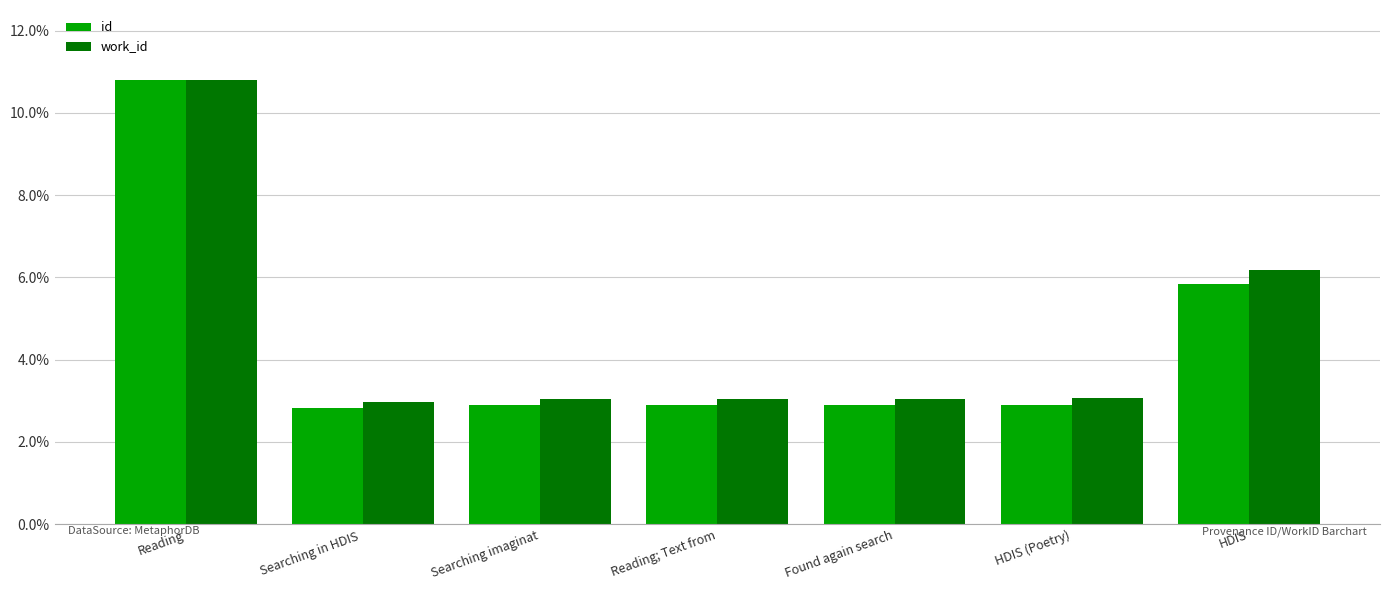

Reading left to right, list all the values displayed in this chart.

id: Reading=10.8	Searching in HDIS =2.8	Searching imaginat=2.9	Reading; Text from=2.9	Found again search=2.9	HDIS (Poetry)=2.9	HDIS=5.8
work_id: Reading=10.8	Searching in HDIS =3.0	Searching imaginat=3.1	Reading; Text from=3.1	Found again search=3.1	HDIS (Poetry)=3.1	HDIS=6.2